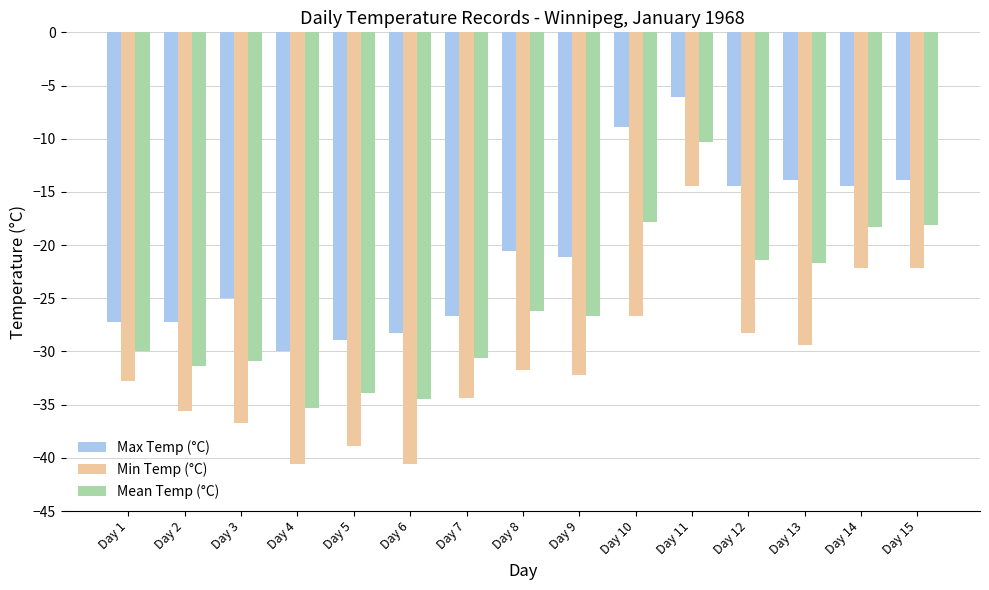

What is the smallest value displayed?

-40.6